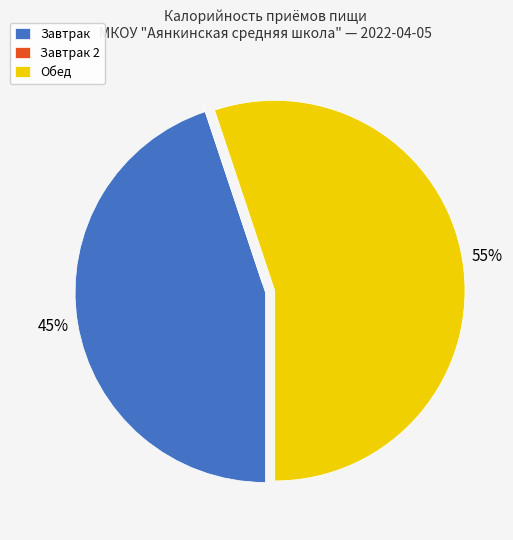

What is the largest slice in the pie chart?

Обед